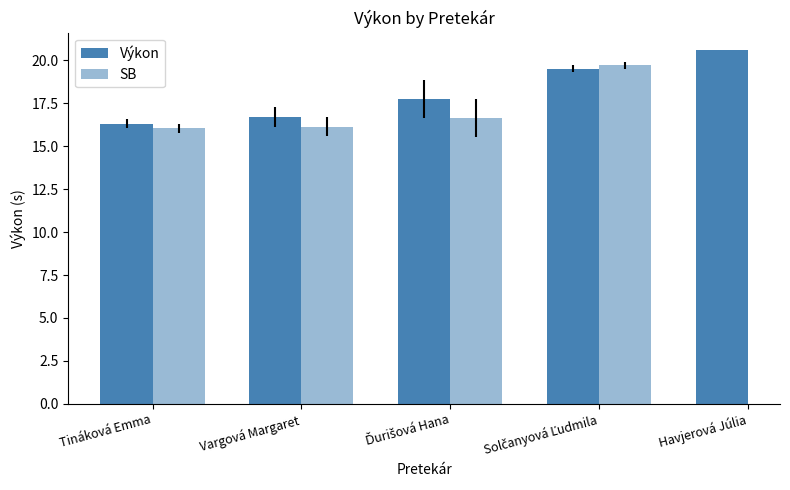

Is it true that Výkon equals 4.6 at Havjerová Júlia?

False